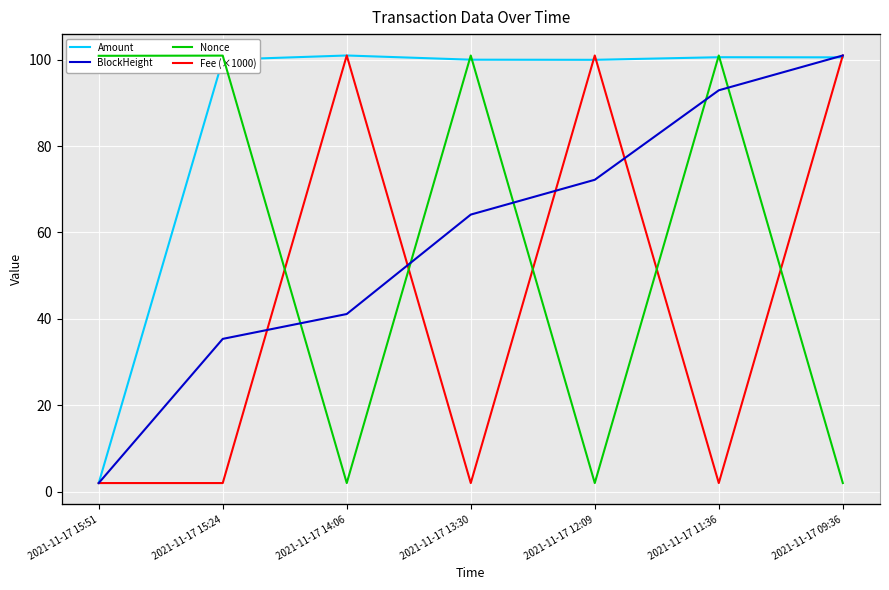

Rank the categories by Nonce value from lowest to highest.

2021-11-17 14:06, 2021-11-17 12:09, 2021-11-17 09:36, 2021-11-17 15:51, 2021-11-17 15:24, 2021-11-17 13:30, 2021-11-17 11:36